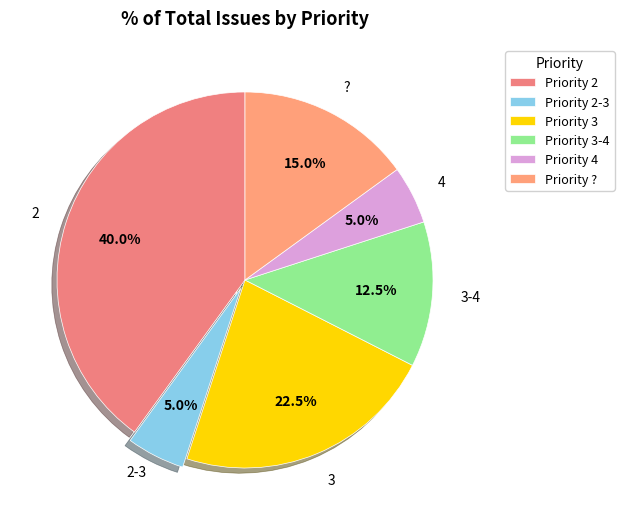

Count the number of slices in the pie.

6